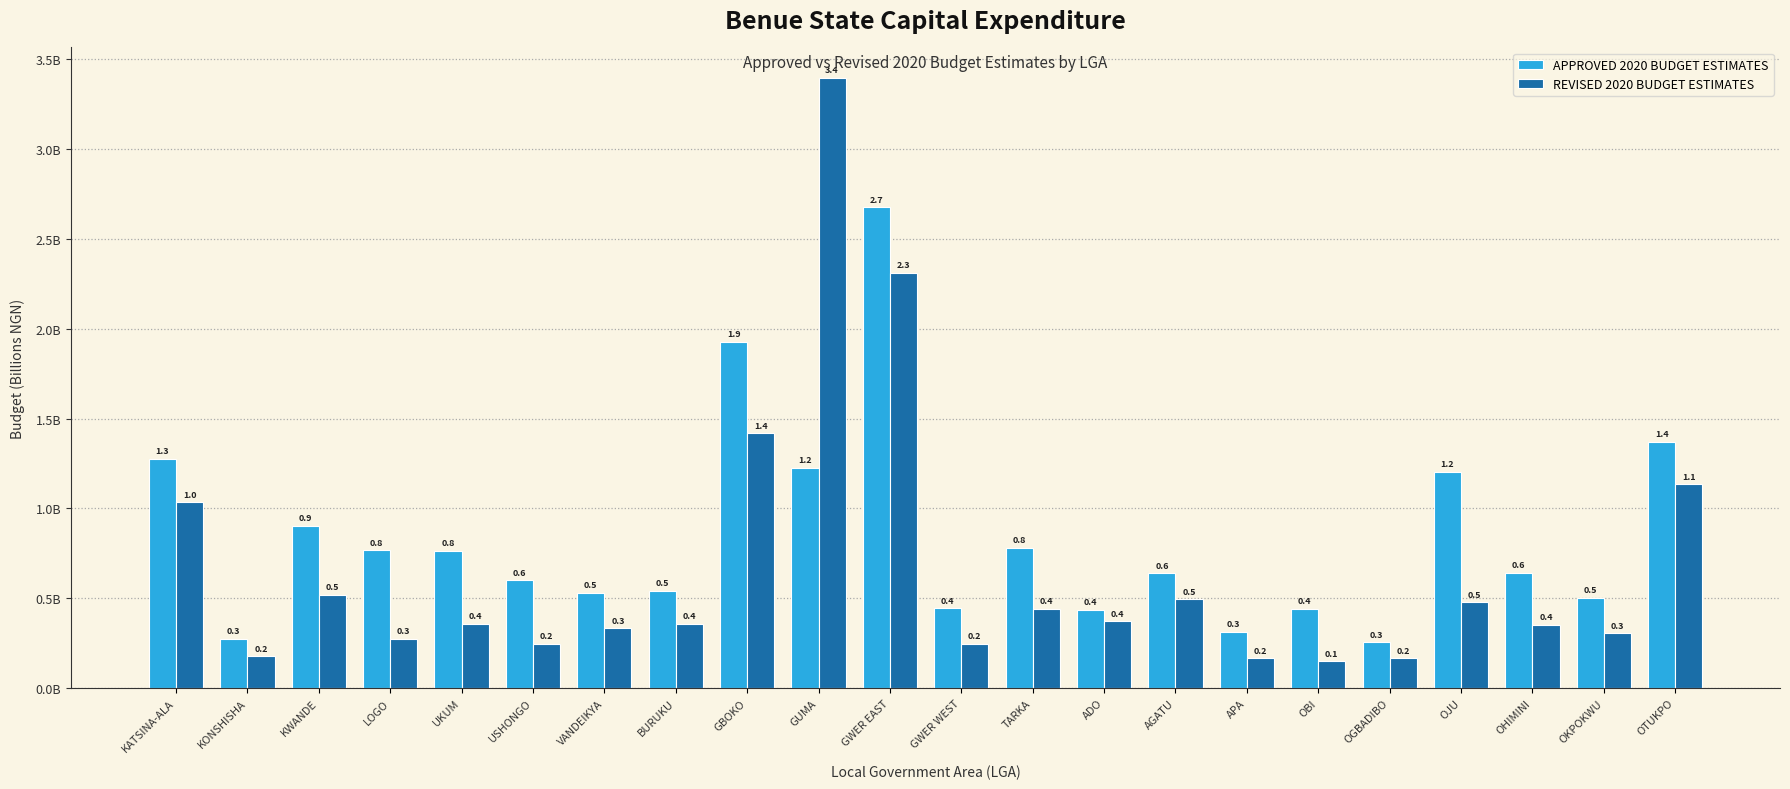

What is the difference between the highest and lowest values at APA?

0.1